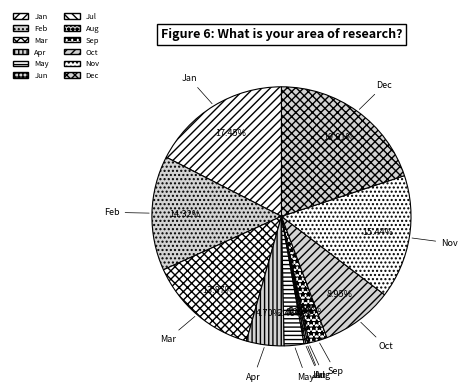

The Mar slice represents 14% of the pie. True or false?

True